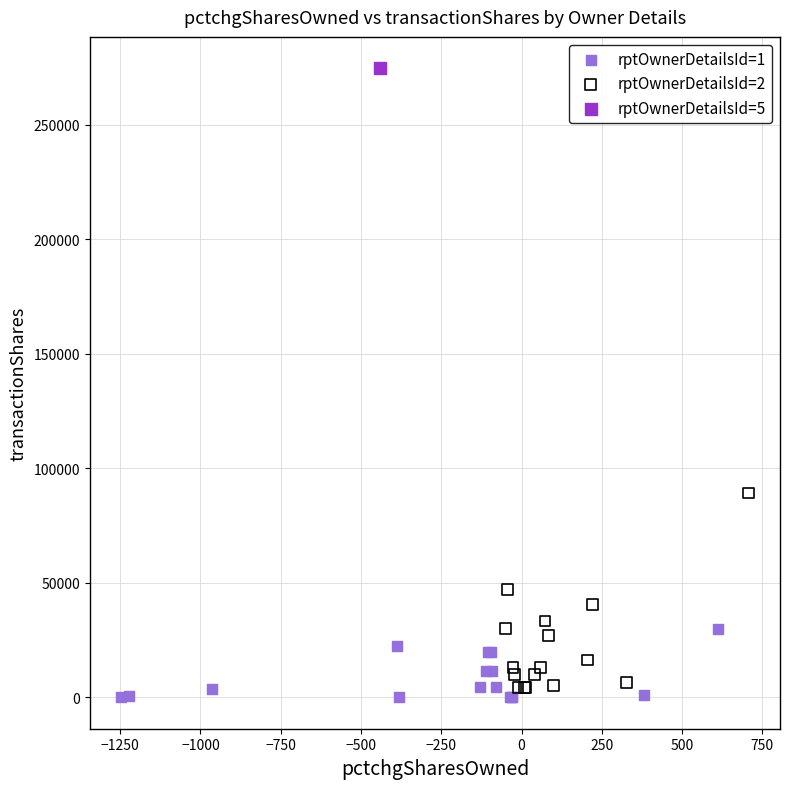

What are all the series names shown in the legend?

rptOwnerDetailsId=1, rptOwnerDetailsId=2, rptOwnerDetailsId=5